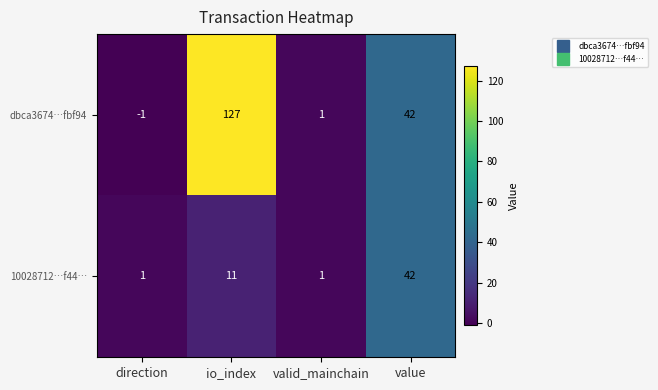

Which label corresponds to the largest value in the chart?

io_index